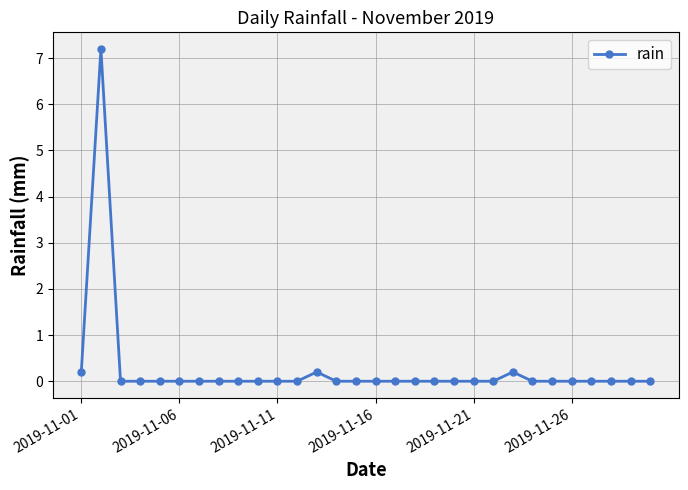

How many series are shown in this chart?

1